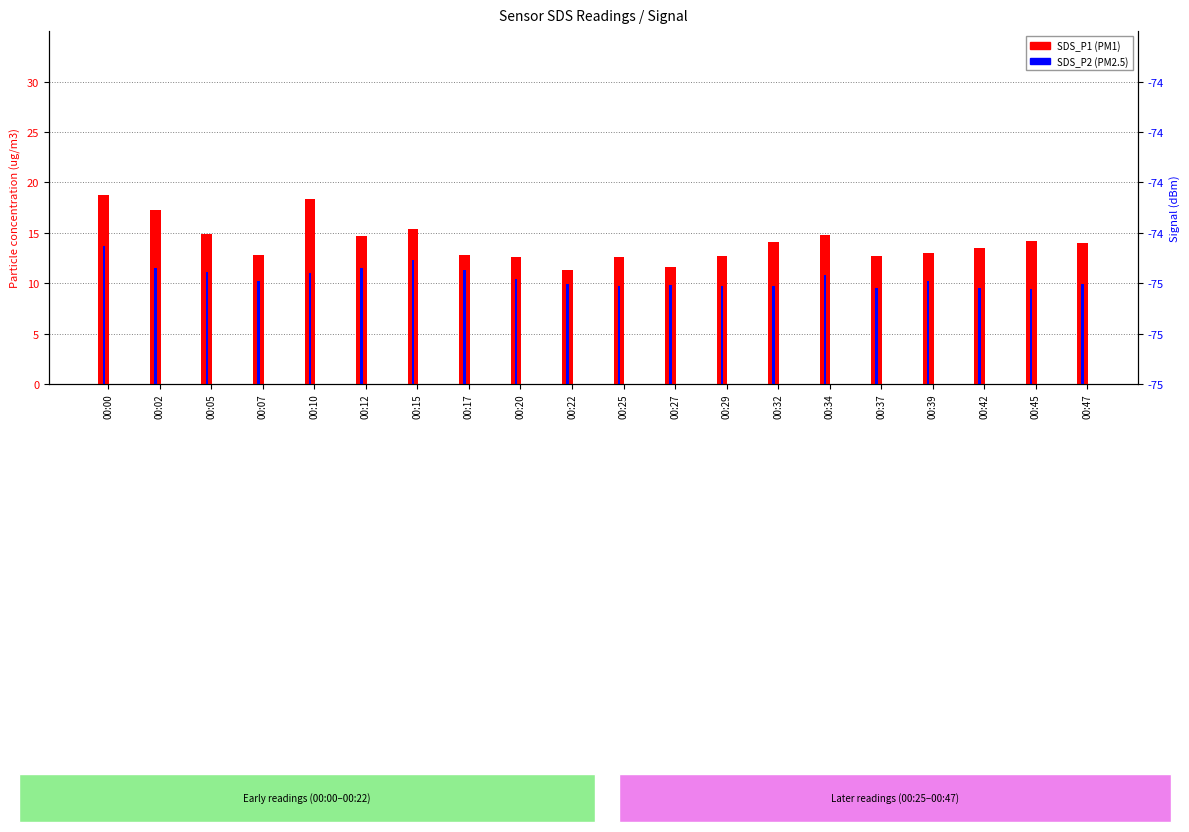

List the series in order of their overall mean, lowest first.

SDS_P2 (PM2.5), SDS_P1 (PM1)